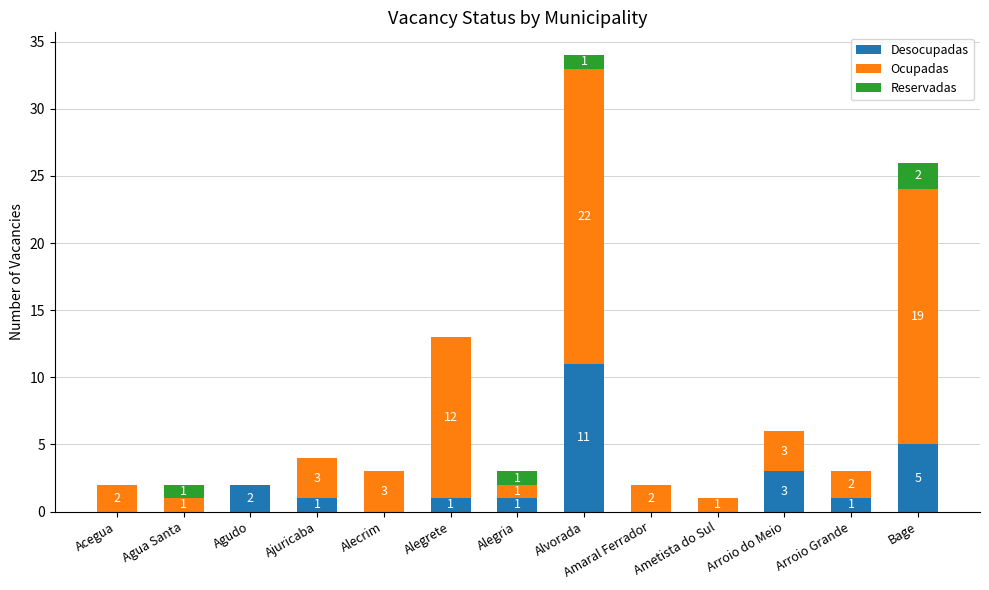

What is the total value across all series at Alvorada?

34